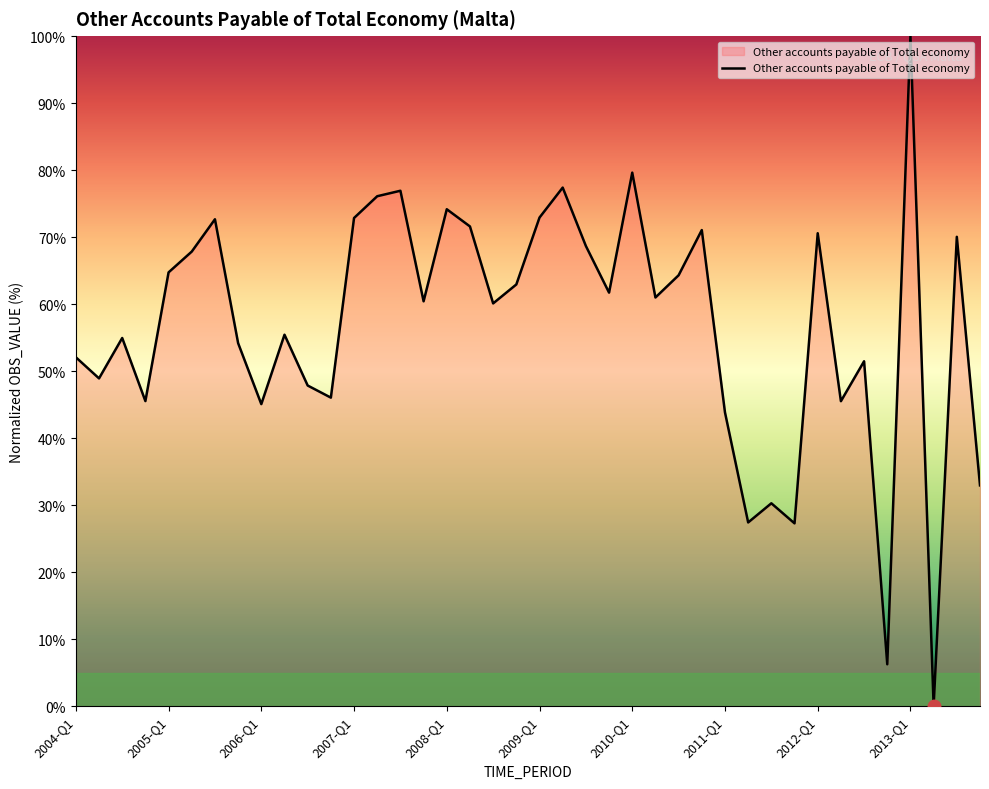

What is the difference between the maximum and minimum values?

100.0